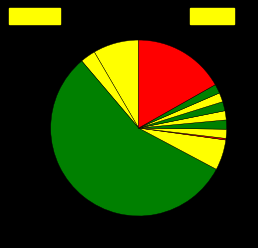

How many segments does this pie chart have?

12